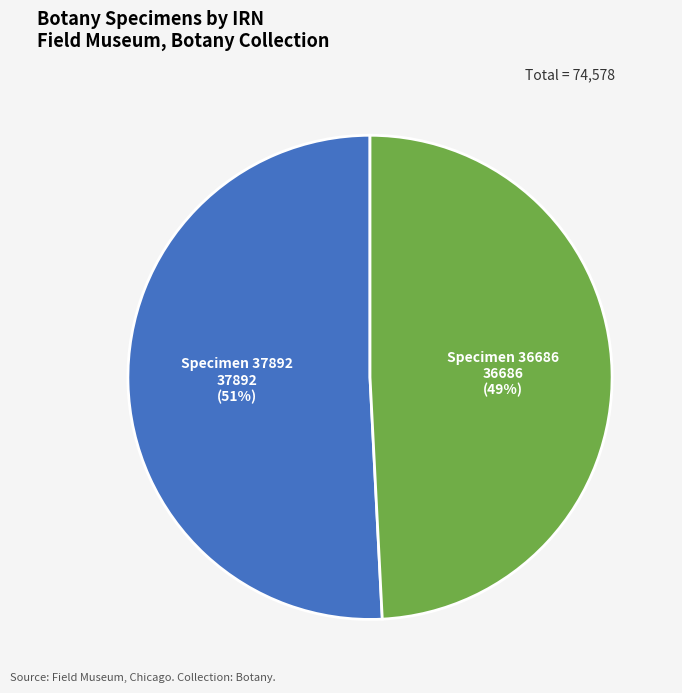

What is the ratio of the value at Specimen 37892 to the value at Specimen 36686?

1.0